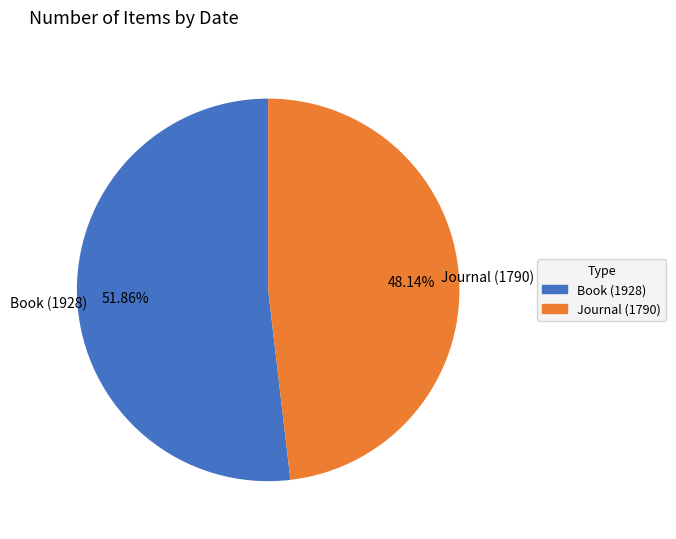

The Journal (1790) slice represents 48% of the pie. True or false?

True